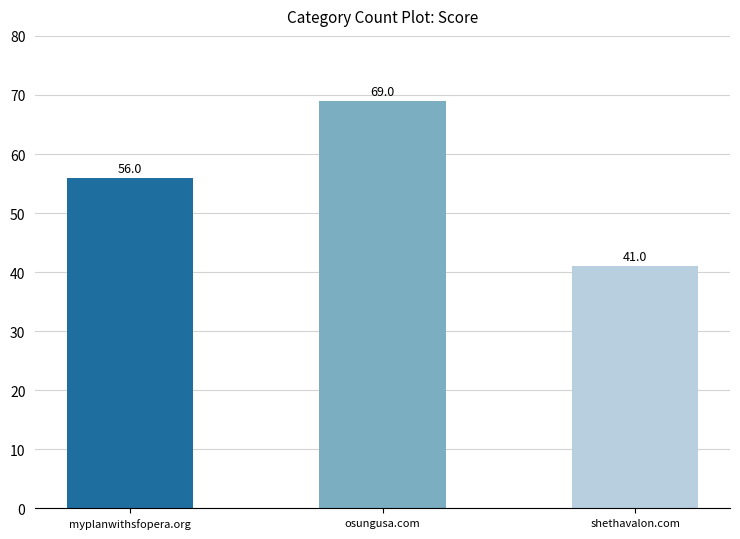

Reading left to right, what are all the values shown in this chart?

myplanwithsfopera.org=56	osungusa.com=69	shethavalon.com=41